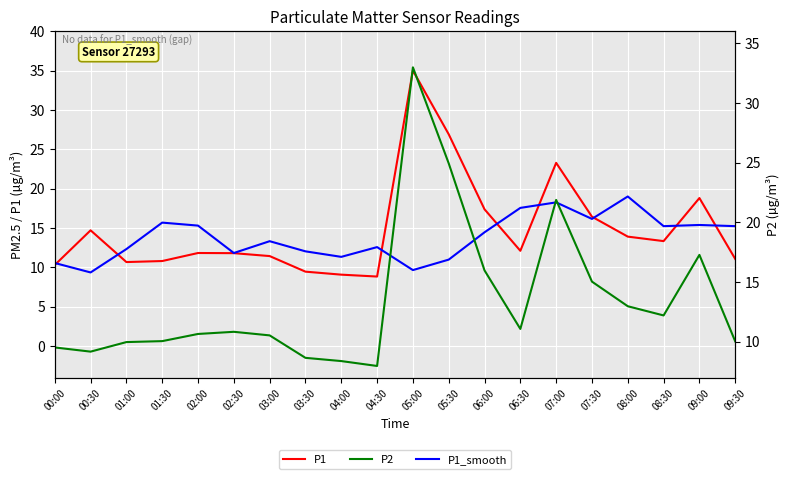

At which category does P1_smooth reach its first local peak?

01:30